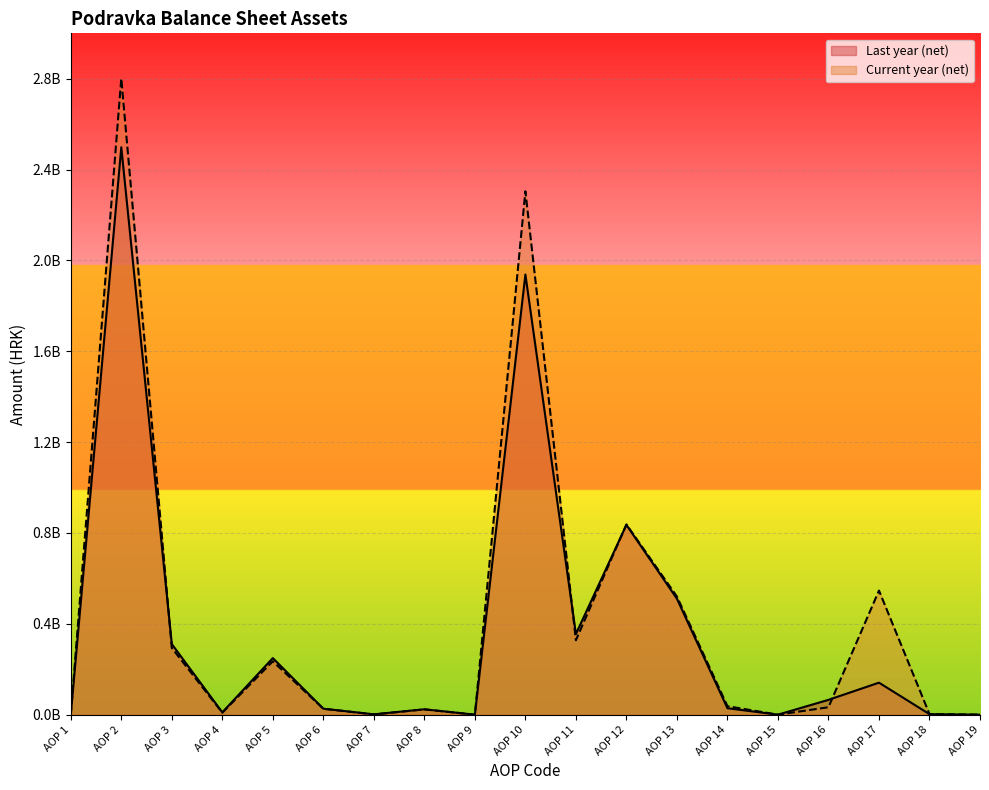

The Current year (net) series shows 26024445.7 at AOP 6. True or false?

True